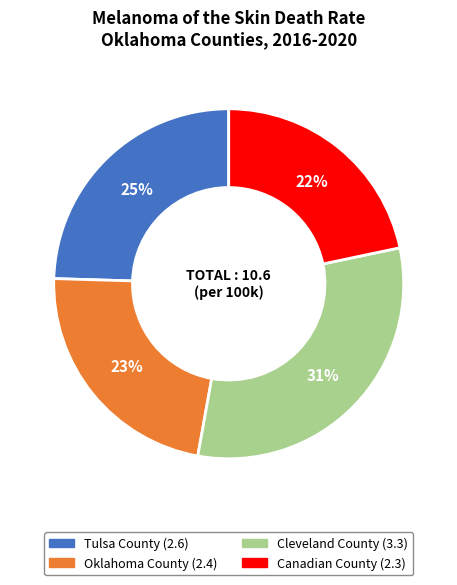

True or false: Tulsa County accounts for 31% of the total.

False